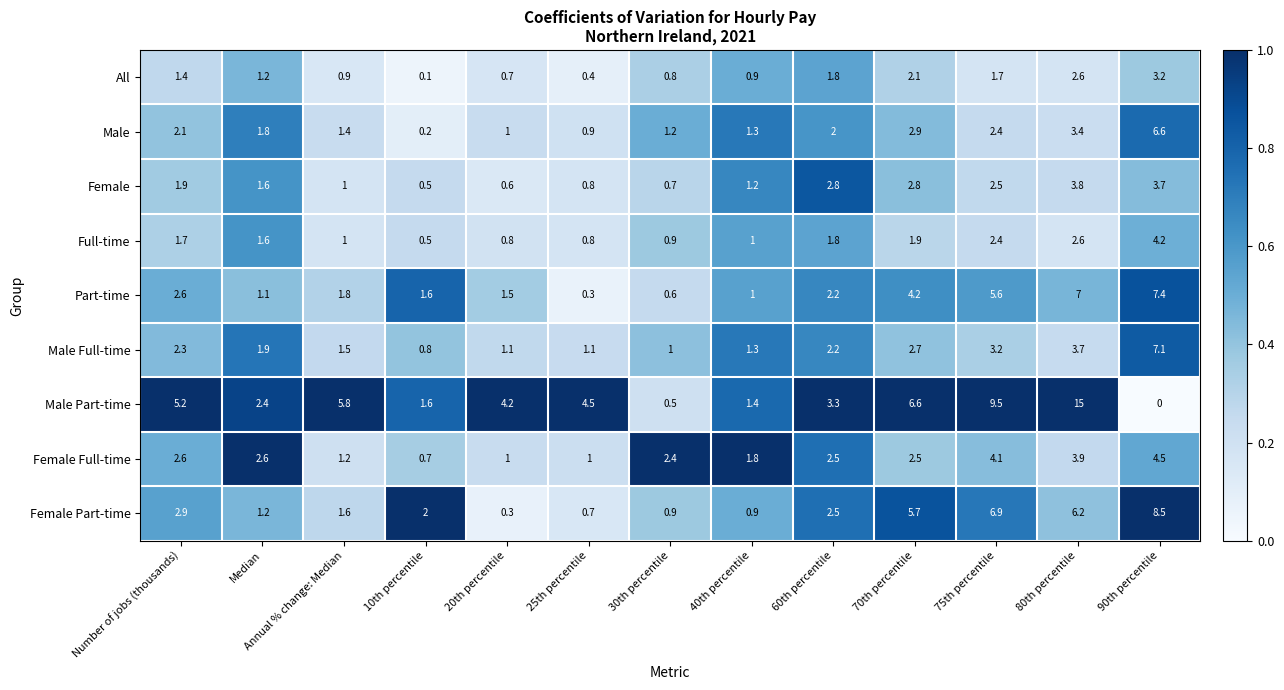

The Full-time series shows 2.5 at Number of jobs (thousands). True or false?

False